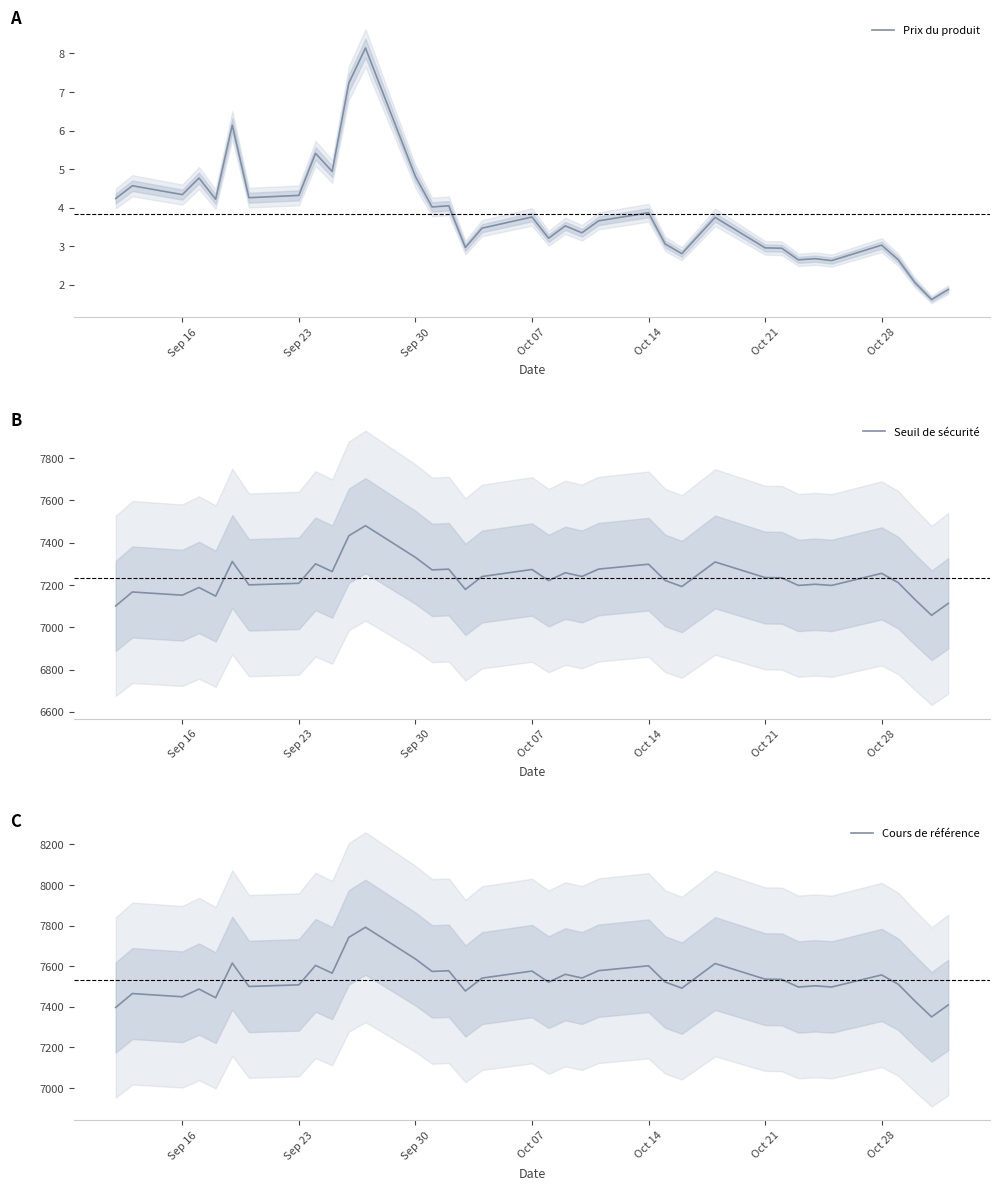

True or false: Seuil de sécurité and Cours de référence intersect in this chart.

False